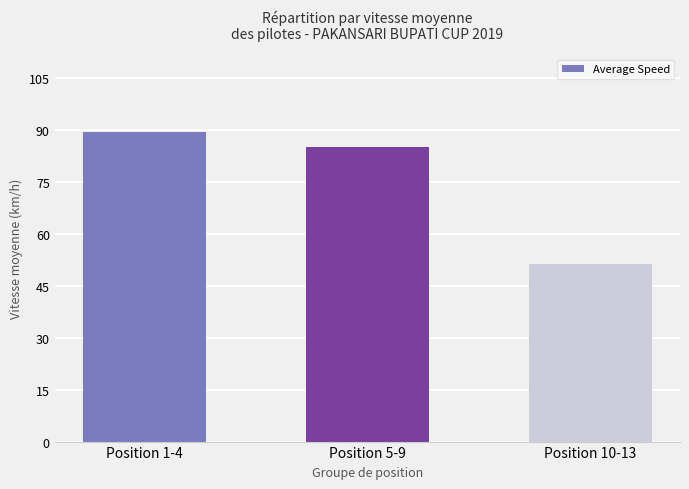

What is the value of the 1st bar from the left?

89.5